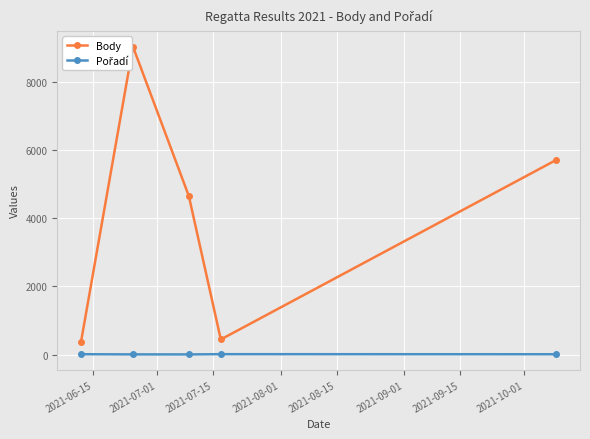

Which has a higher value, 2021-07-15 or 2021-07-01?

2021-07-01